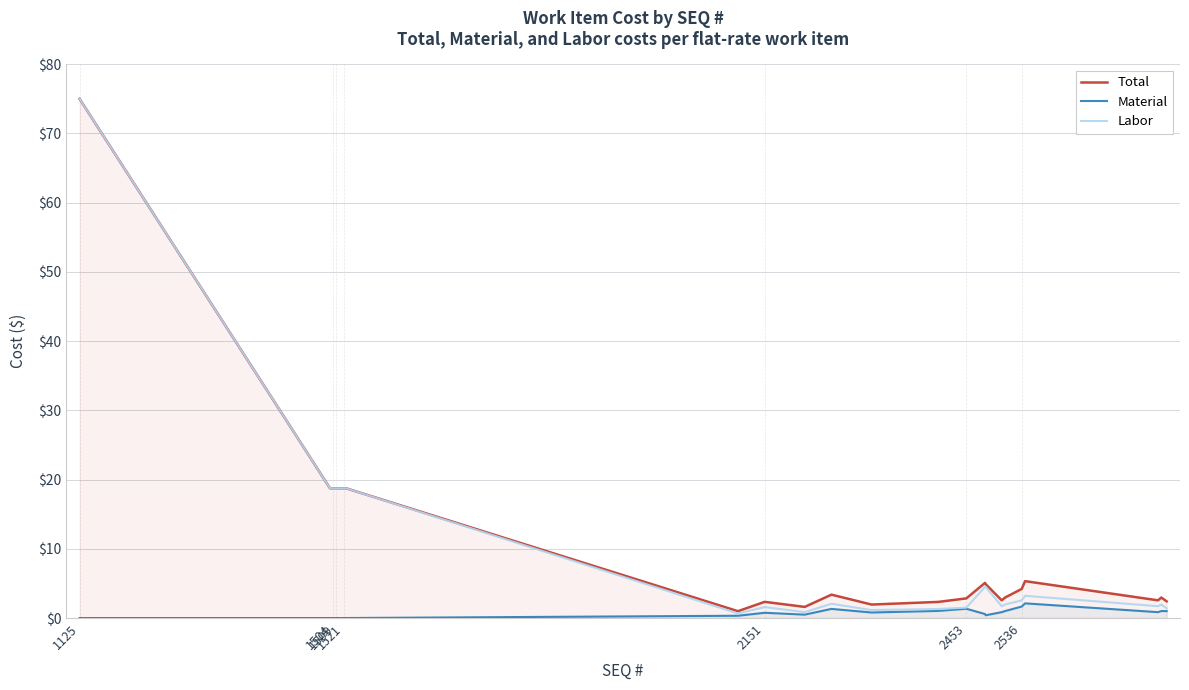

At how many categories does at least one series exceed 29?

1